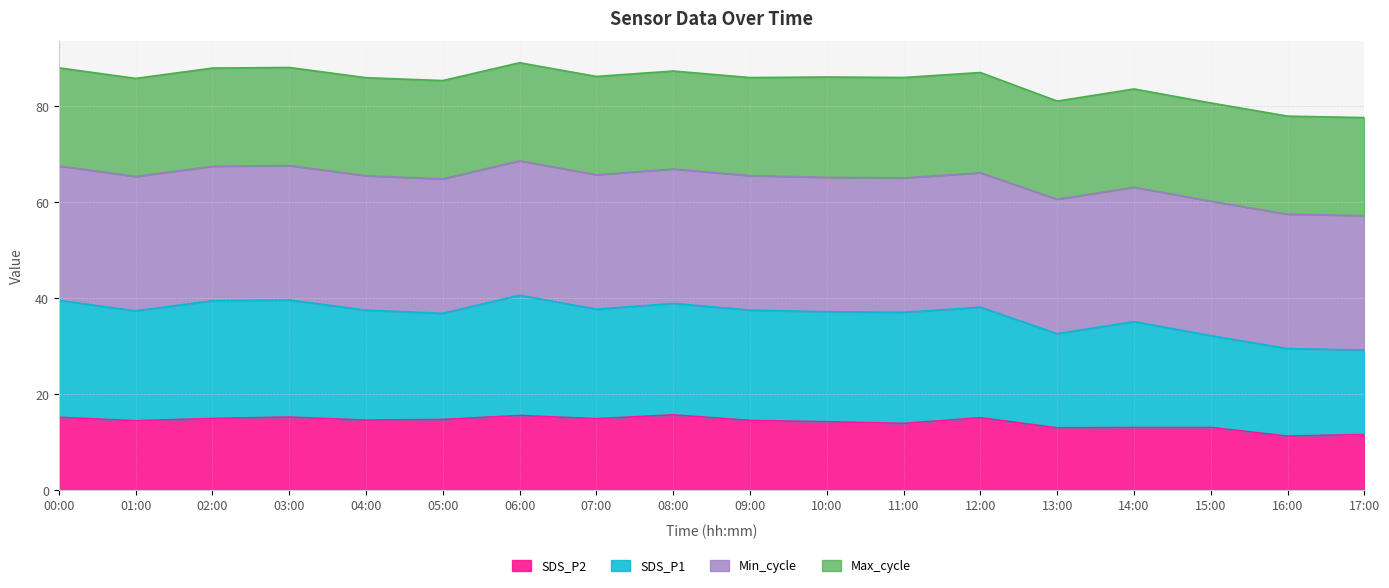

What is the average value of the SDS_P2 series?

14.2